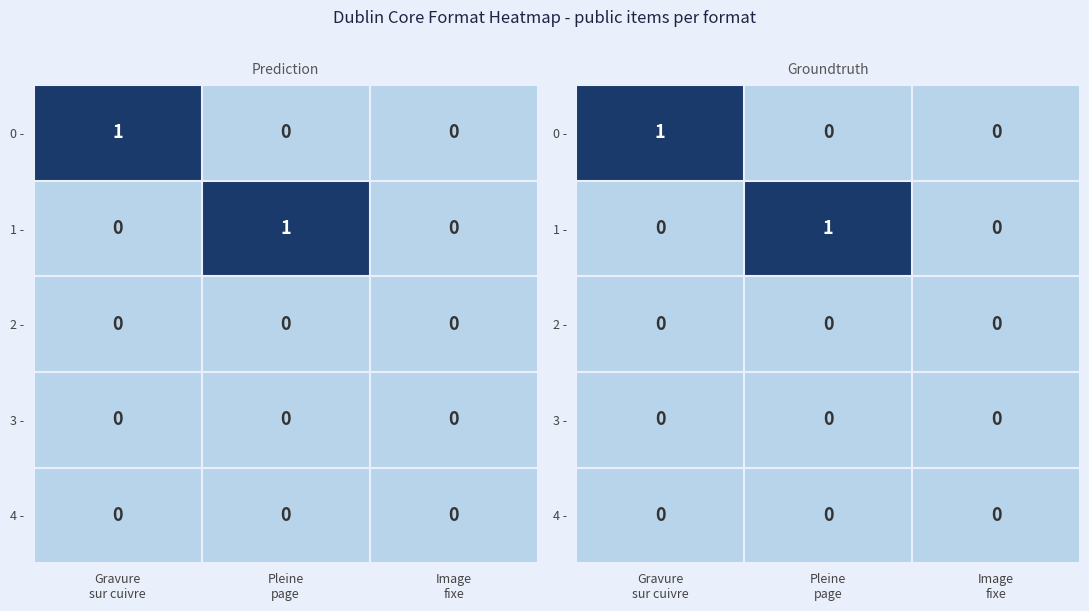

Rank the series at Image fixe from lowest to highest value.

0 -, 1 -, 2 -, 3 -, 4 -